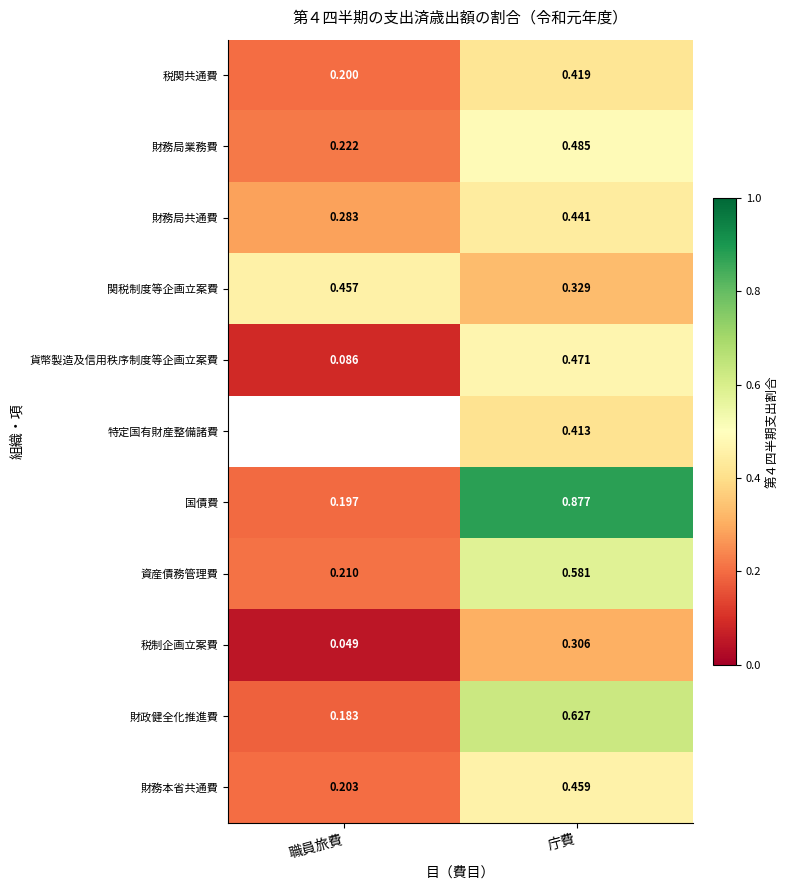

Which category has the lowest value across all series?

職員旅費